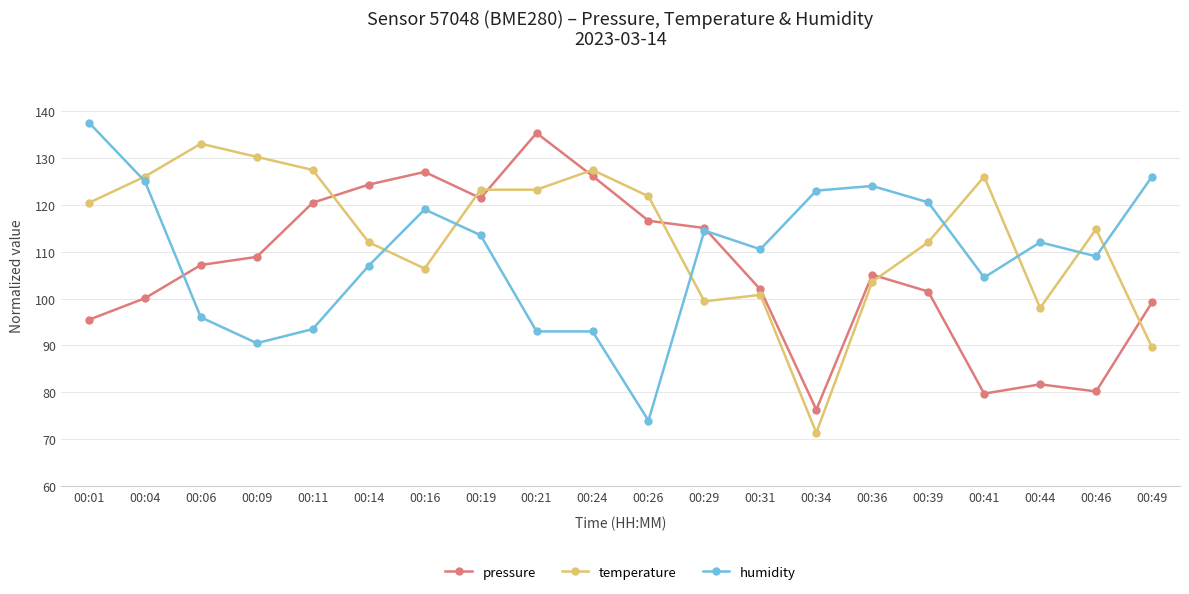

What is the total value across all series at 00:04?

351.1